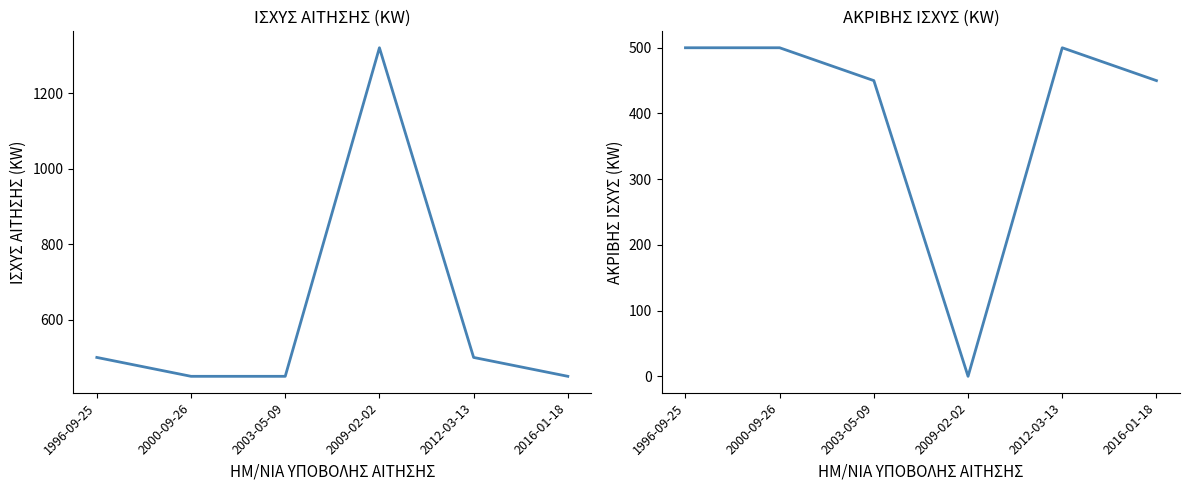

Reading left to right, list all the values displayed in this chart.

ΙΣΧΥΣ ΑΙΤΗΣΗΣ (KW): 1996-09-25=500	2000-09-26=450	2003-05-09=450	2009-02-02=1320	2012-03-13=500	2016-01-18=450
ΑΚΡΙΒΗΣ ΙΣΧΥΣ (KW): 1996-09-25=500	2000-09-26=500	2003-05-09=450	2009-02-02=0	2012-03-13=500	2016-01-18=450